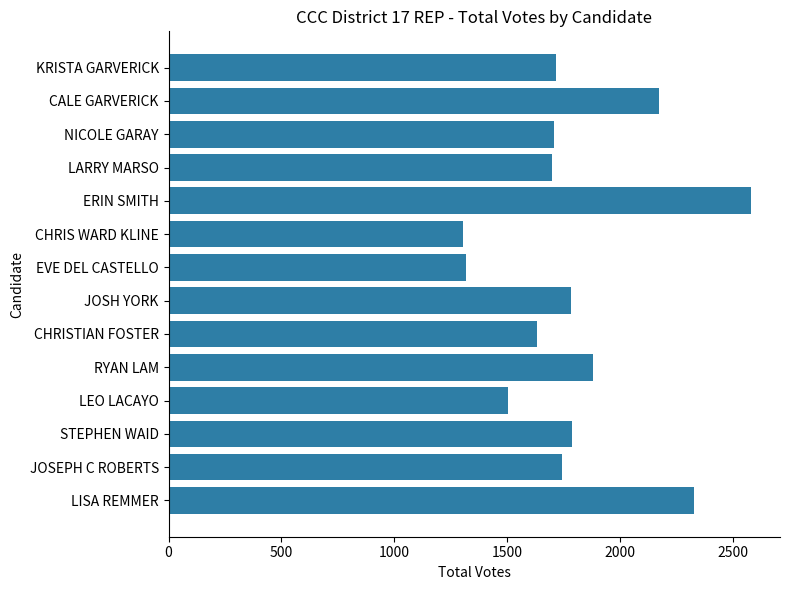

True or false: the data shows 2132 at CHRISTIAN FOSTER.

False